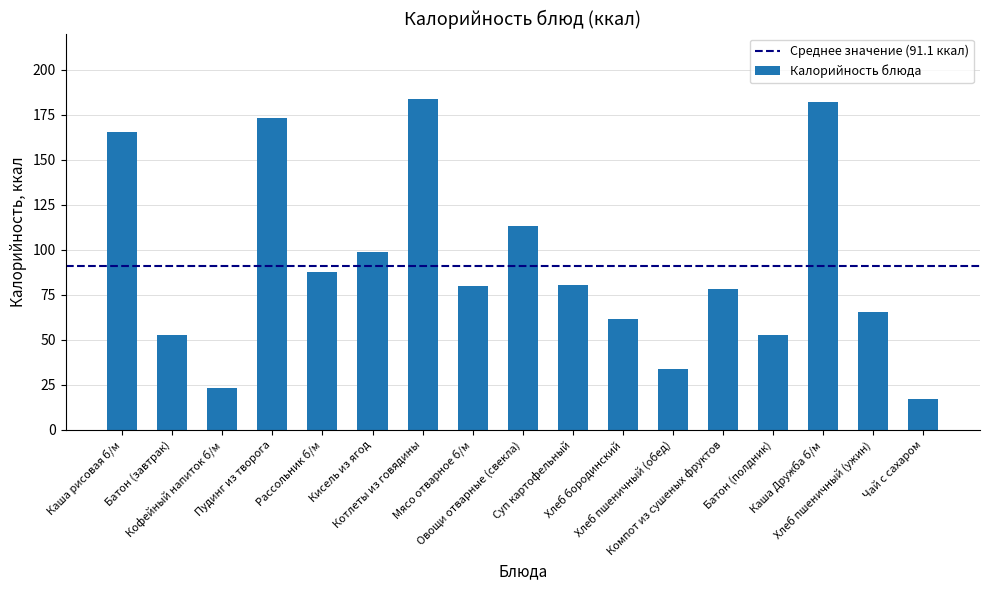

What is the maximum value shown in the chart?

183.5